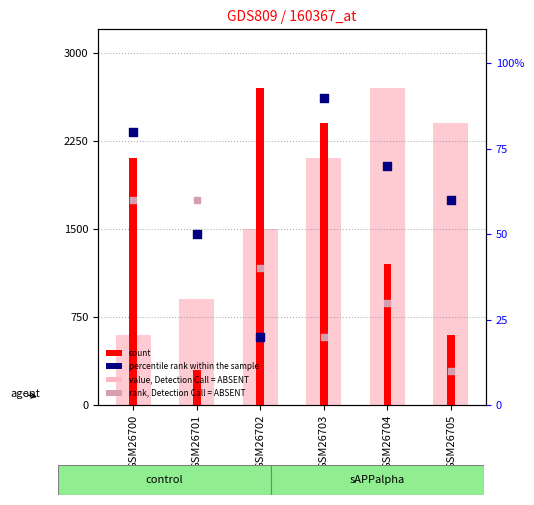

What is the total value across all series at GSM26703?

4610